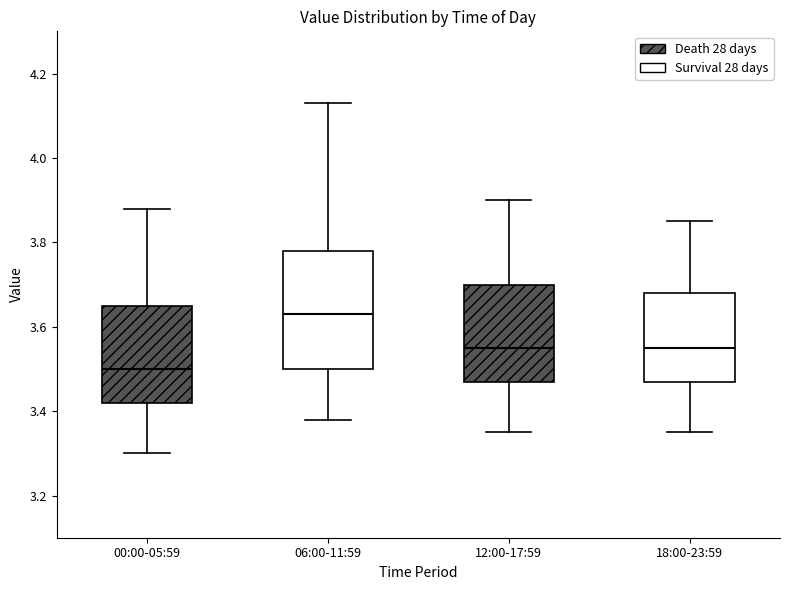

Comparing the boxes themselves (not the whiskers), which one is the tallest?

06:00-11:59